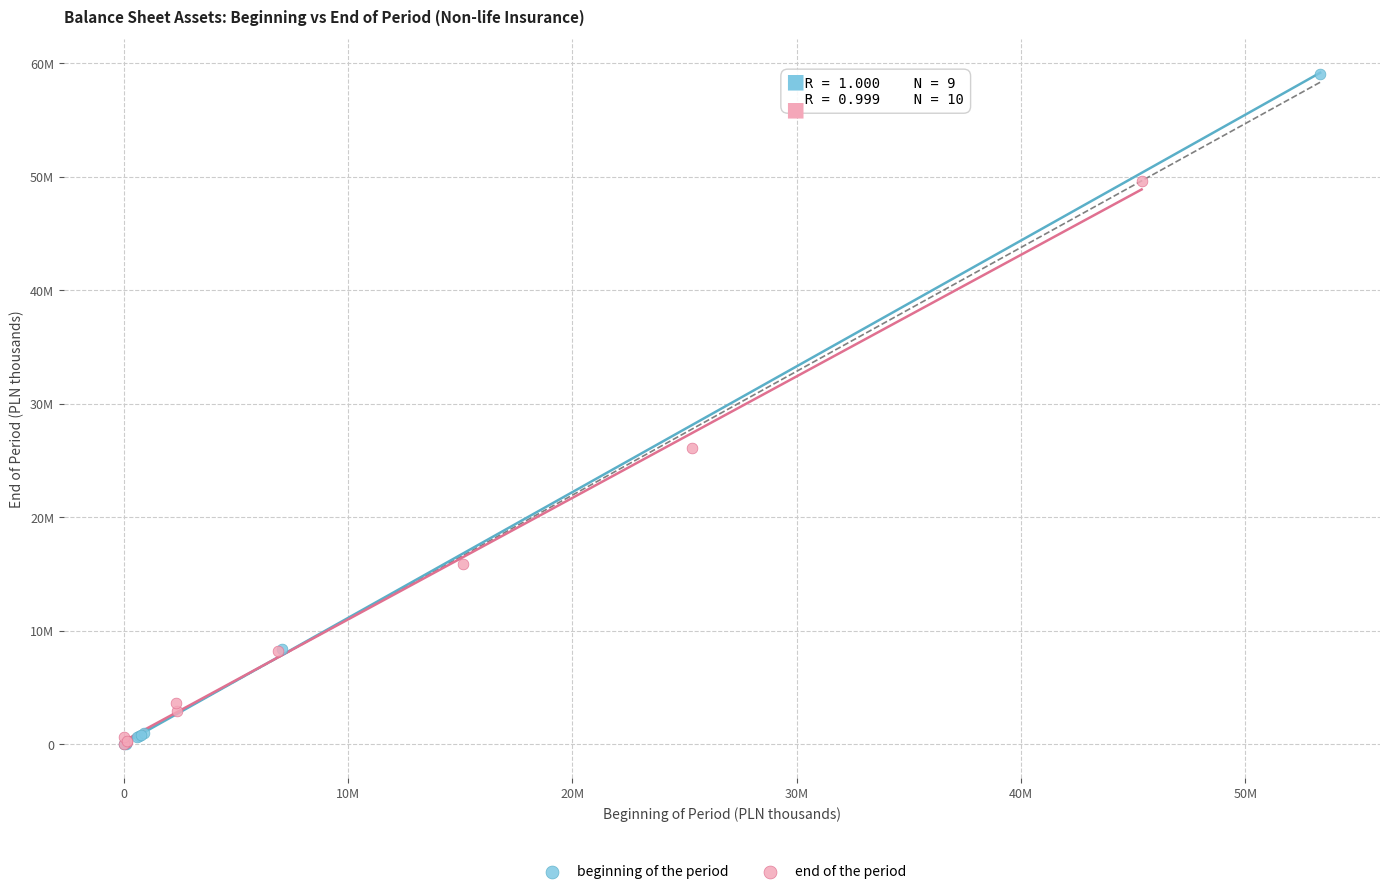

What are all the series names shown in the legend?

beginning of the period, end of the period